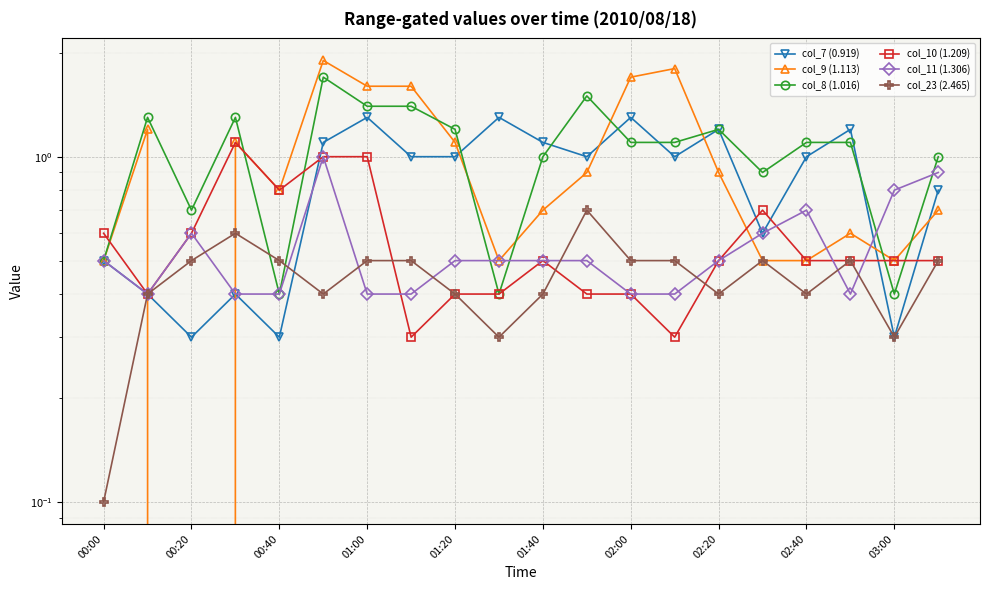

What is the difference between the col_8 (1.016) values at 10 and 11?

0.5